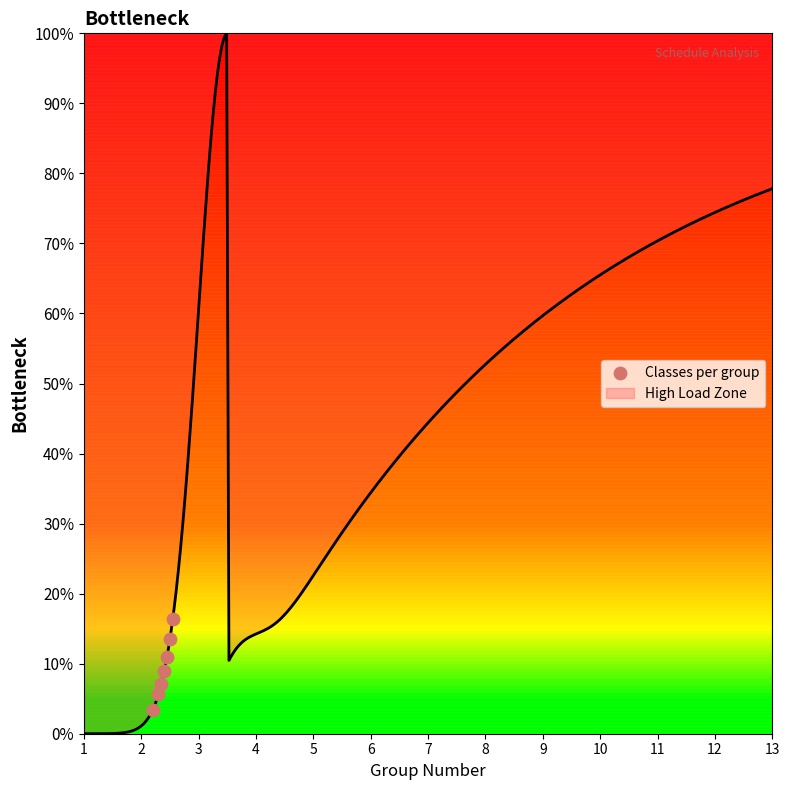

What is the highest value of the High Load Zone series?

100.0